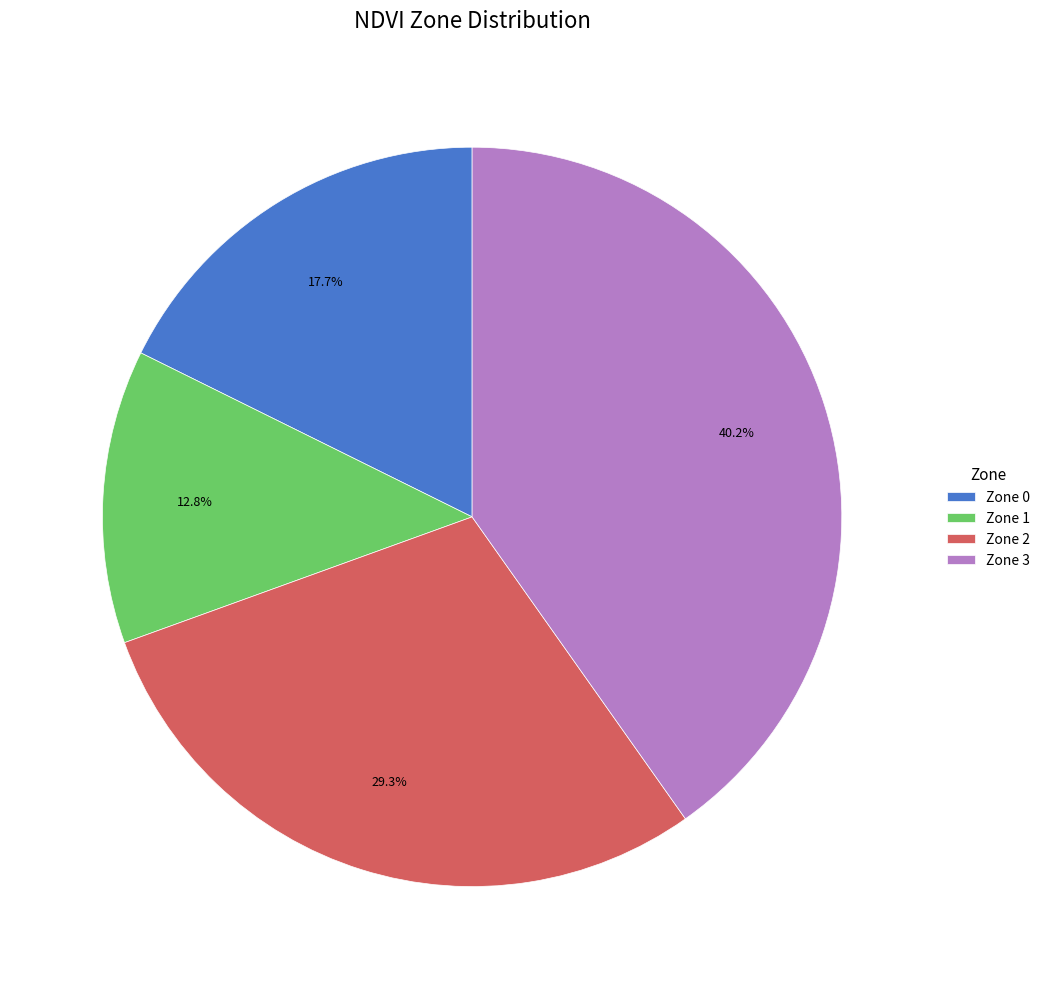

Does Zone 0 account for over 50% of the chart?

No